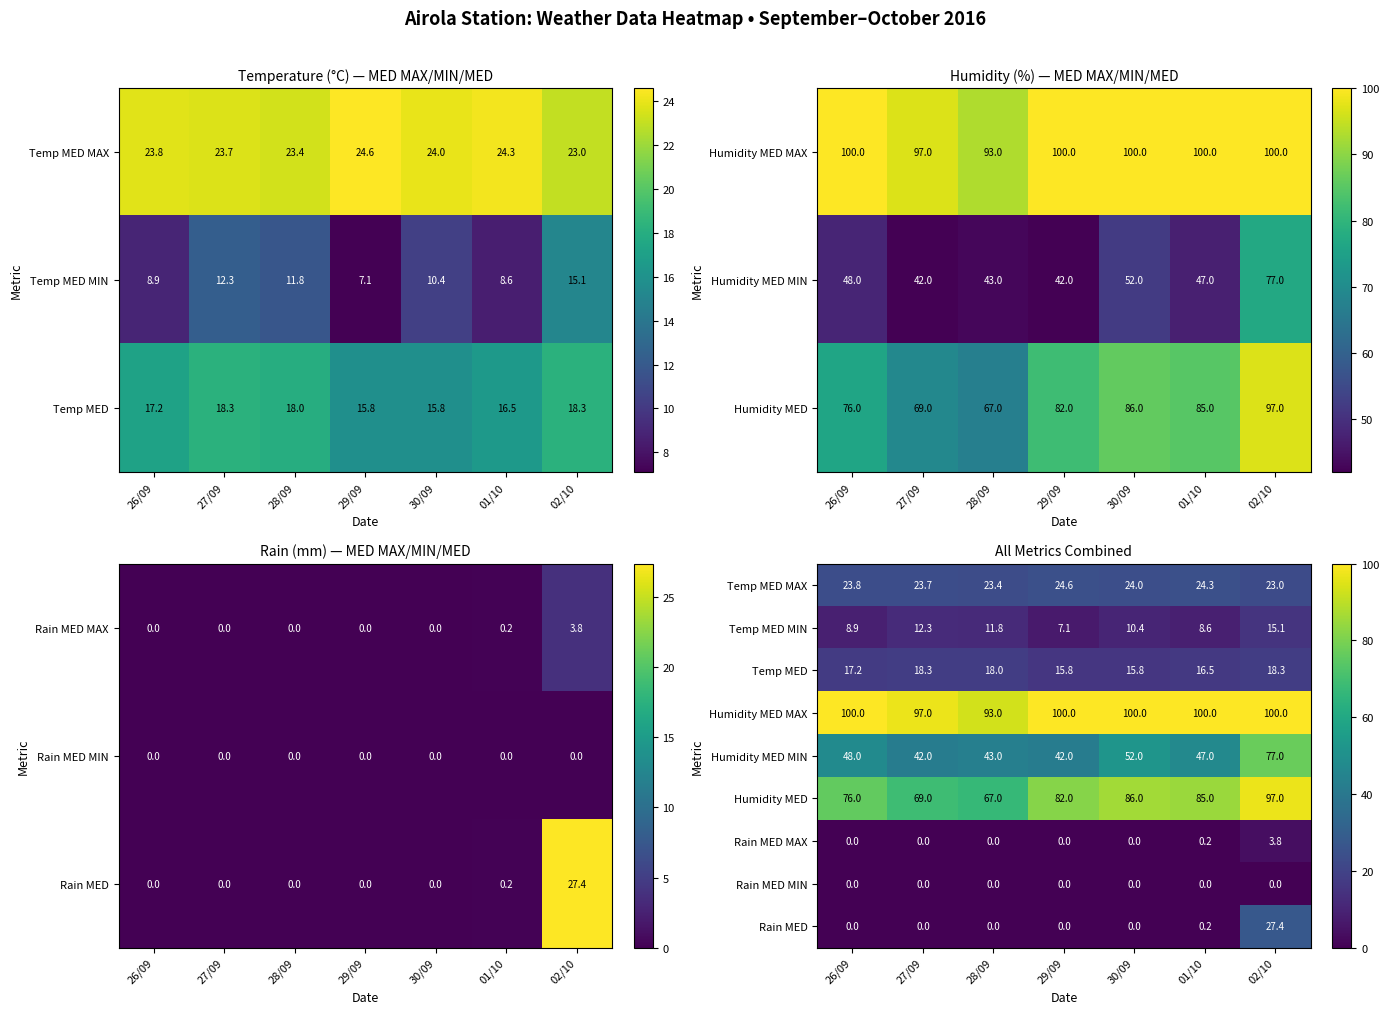

What is the difference between the maximum and minimum values in the Humidity MED MAX series?

7.0